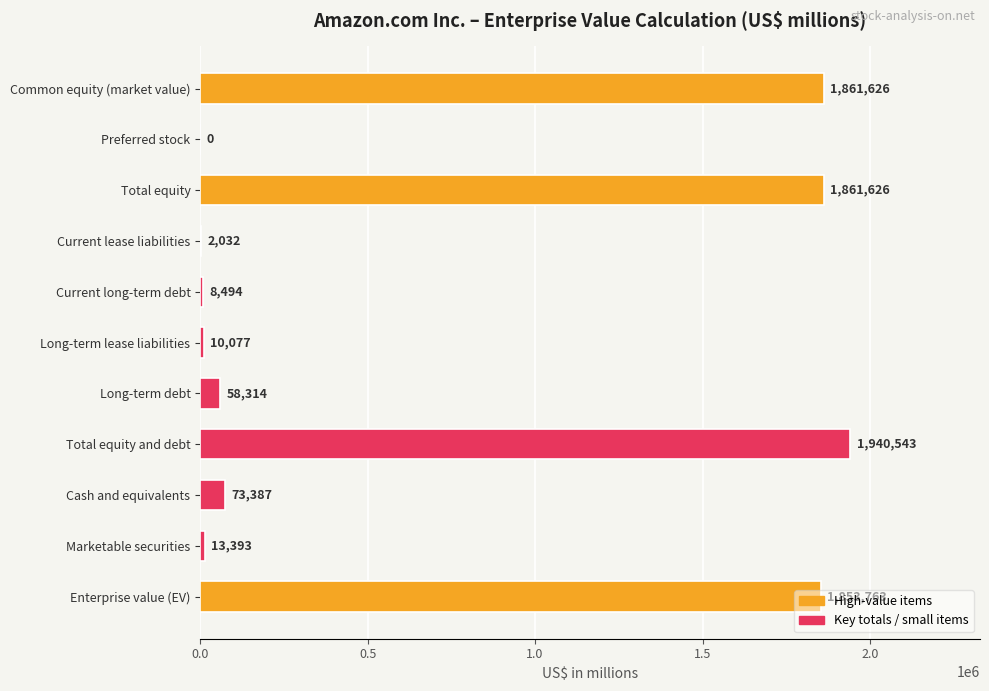

What is the sum of the values at Total equity and debt and Cash and equivalents?

2013930